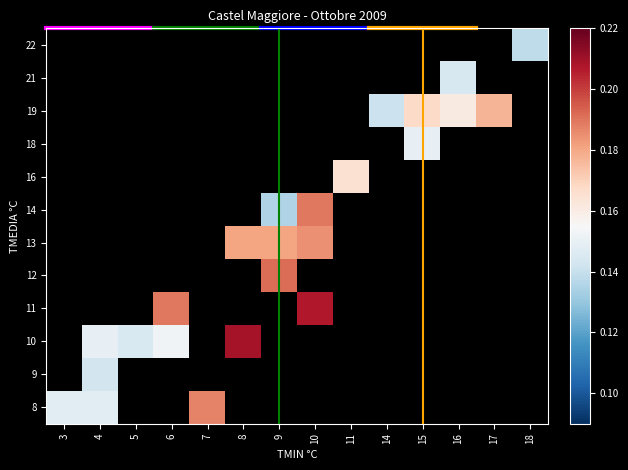

How many data points in row_8 are above 0?

2